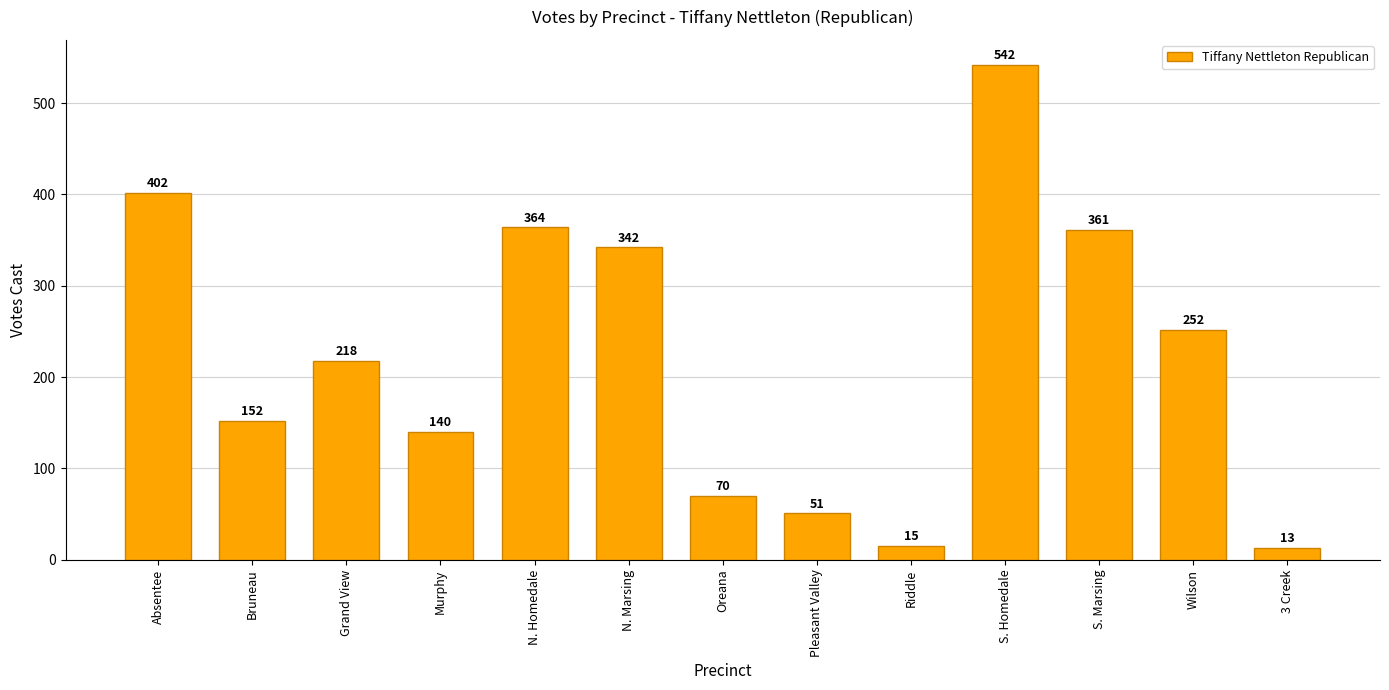

What is the ratio of the value at S. Homedale to the value at Murphy?

3.9